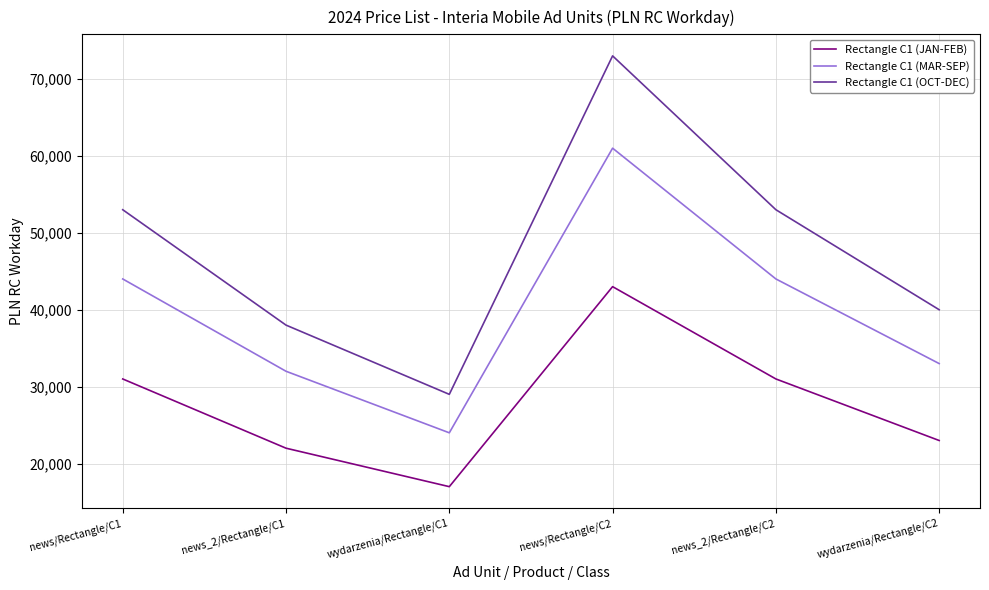

What are all the series names shown in the legend?

Rectangle C1 (JAN-FEB), Rectangle C1 (MAR-SEP), Rectangle C1 (OCT-DEC)